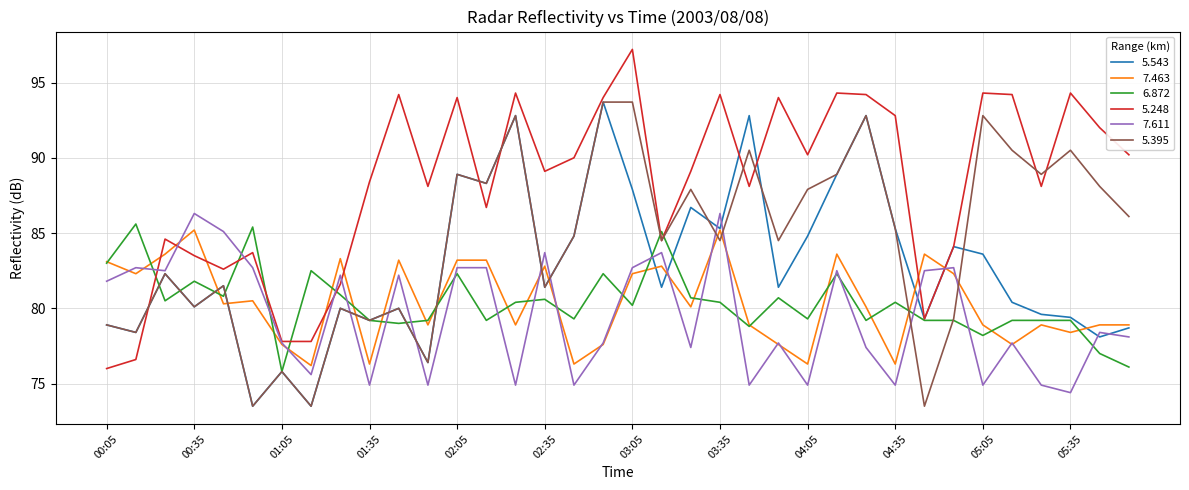

What is the lowest value of the 5.395 series?

73.5